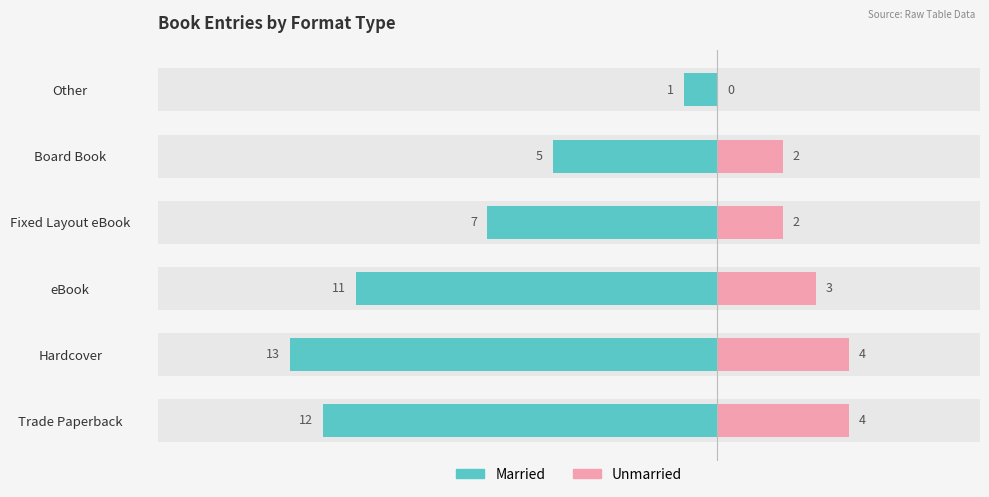

The Unmarried series shows 2 at Fixed Layout eBook. True or false?

True